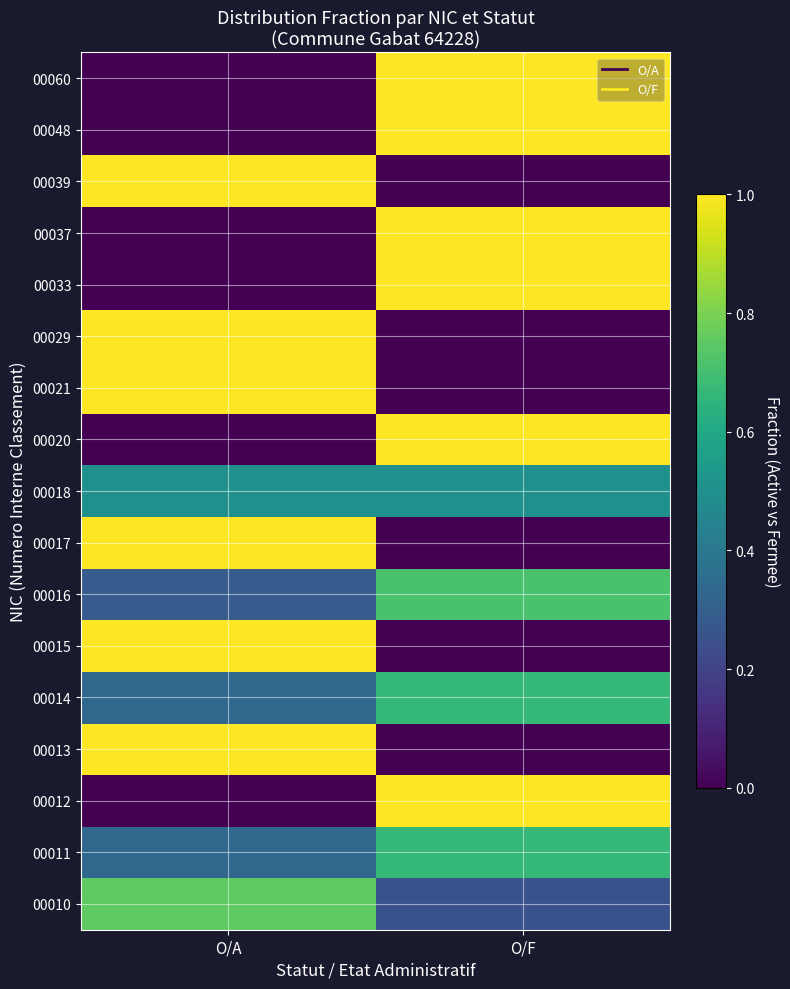

At O/A, list the series in order from smallest to largest.

00012, 00020, 00033, 00037, 00048, 00060, 00016, 00011, 00014, 00018, 00010, 00013, 00015, 00017, 00021, 00029, 00039